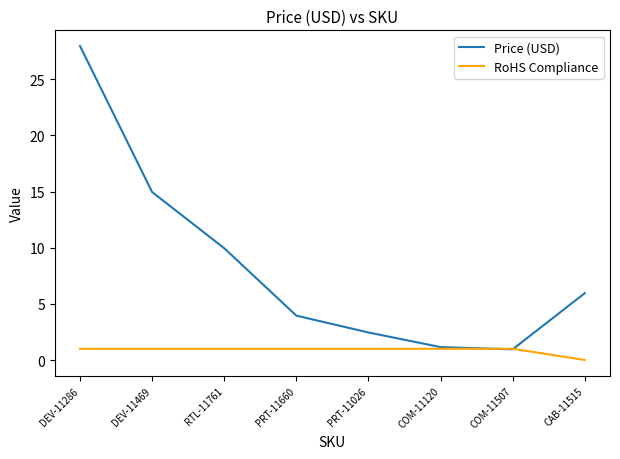

Which series has the widest spread of values?

Price (USD)